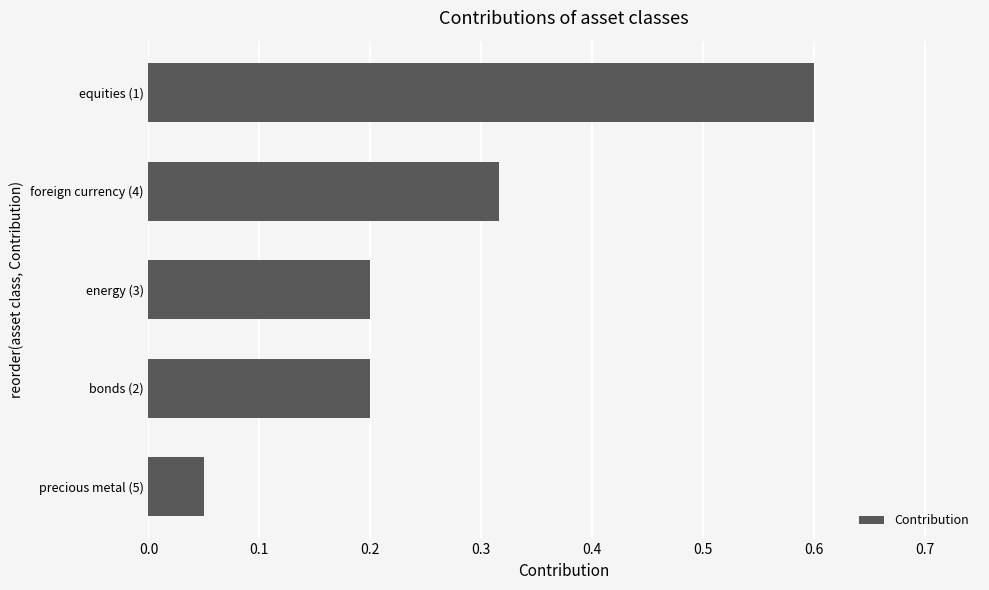

True or false: the data shows 0.6 at equities (1).

True